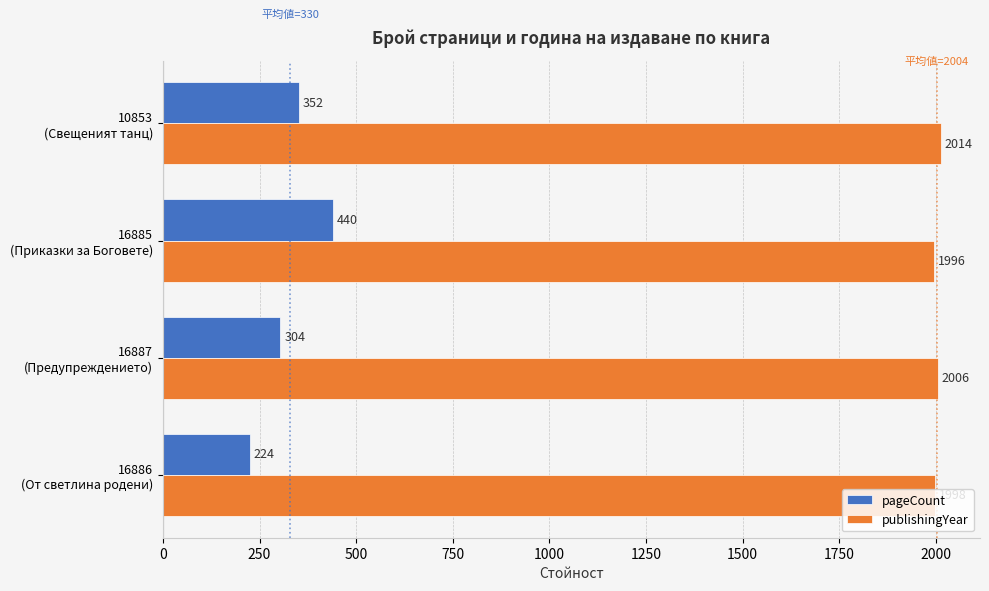

At how many categories does at least one series exceed 1847?

4